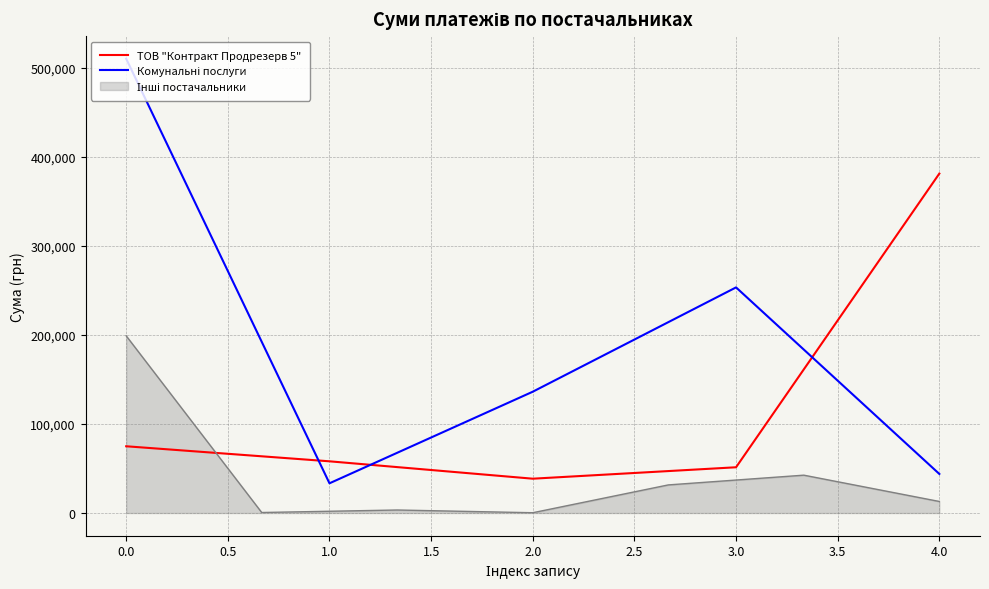

The value of ТОВ "Контракт Продрезерв 5" at 2.0 is 67120.5. True or false?

False